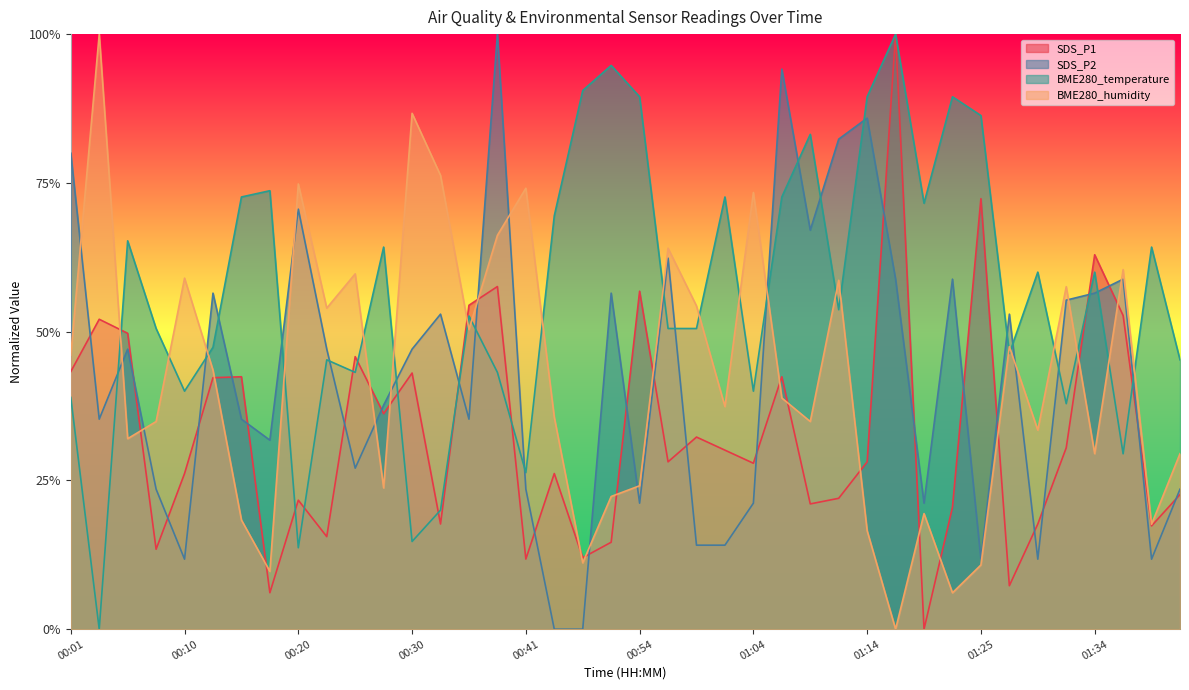

At 01:07, list the series in order from smallest to largest.

BME280_humidity, SDS_P1, BME280_temperature, SDS_P2